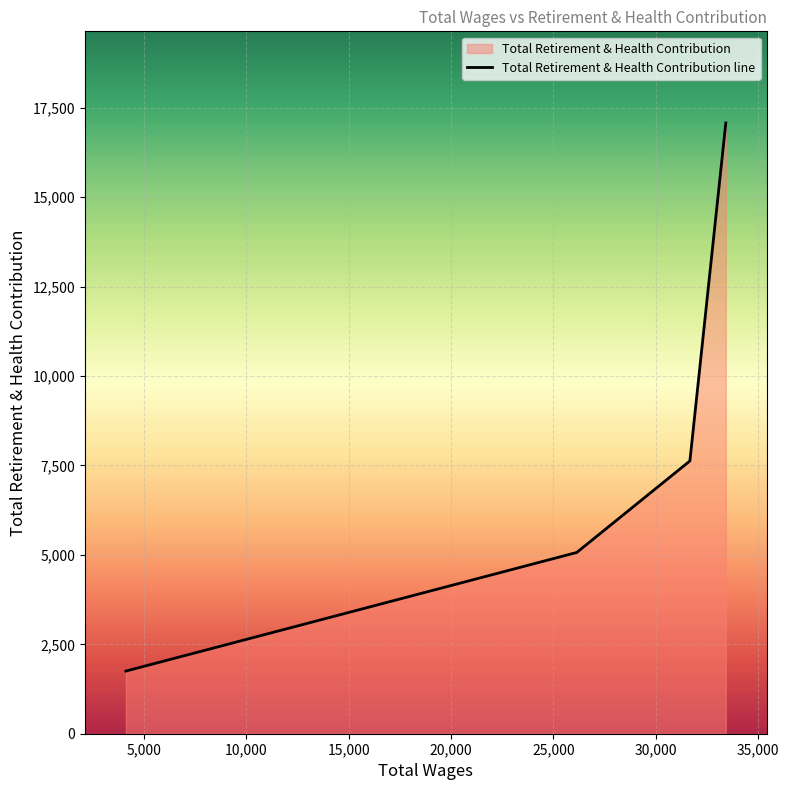

Reading right to left, list all the values displayed in this chart.

17077	7627	5068	1751